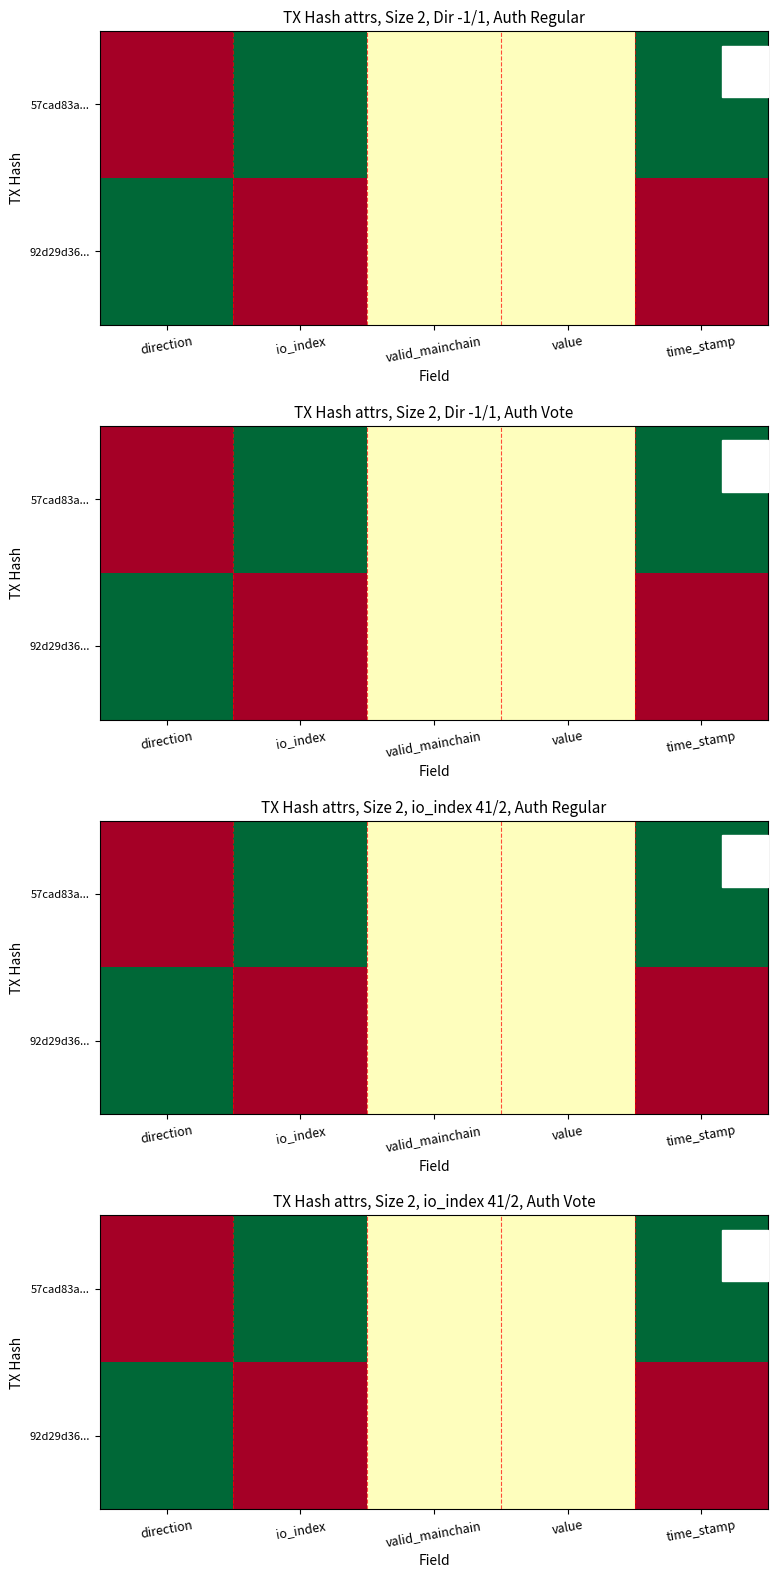

Is it true that 92d29d36... equals -0.4 at time_stamp?

False